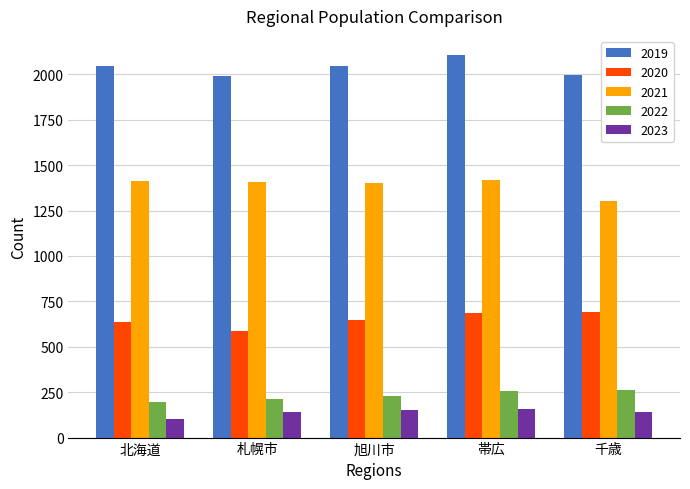

Rank the series by their maximum value, from highest to lowest.

2019, 2021, 2020, 2022, 2023